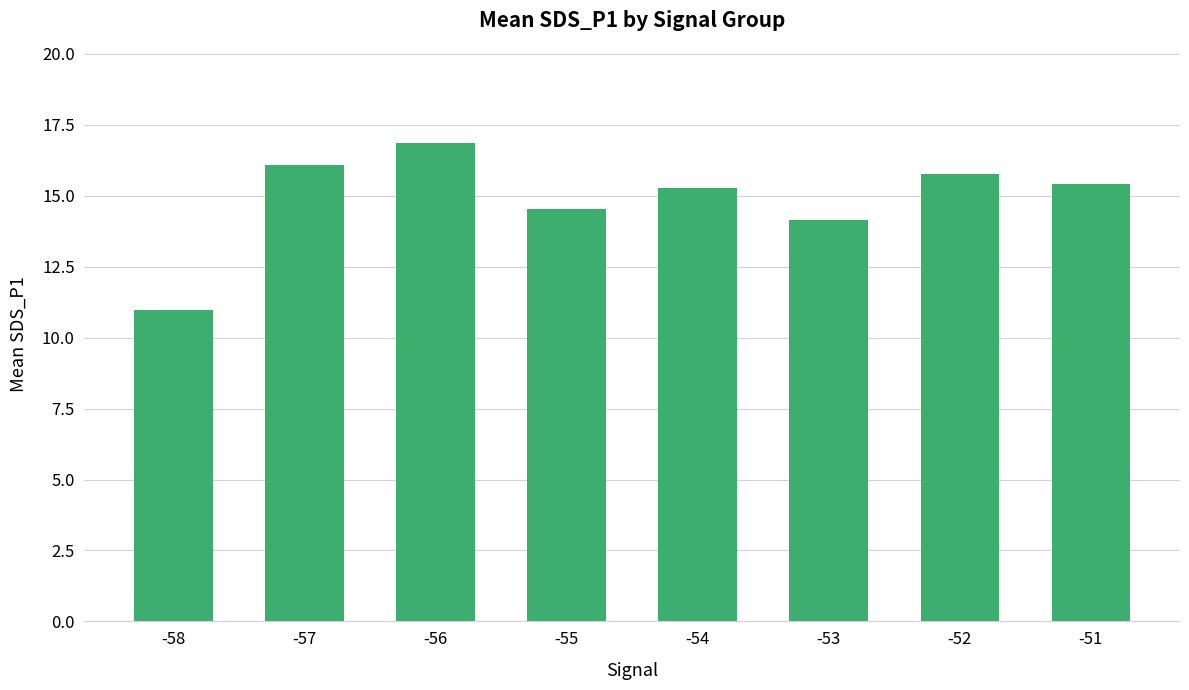

What is the minimum value shown in the chart?

11.0